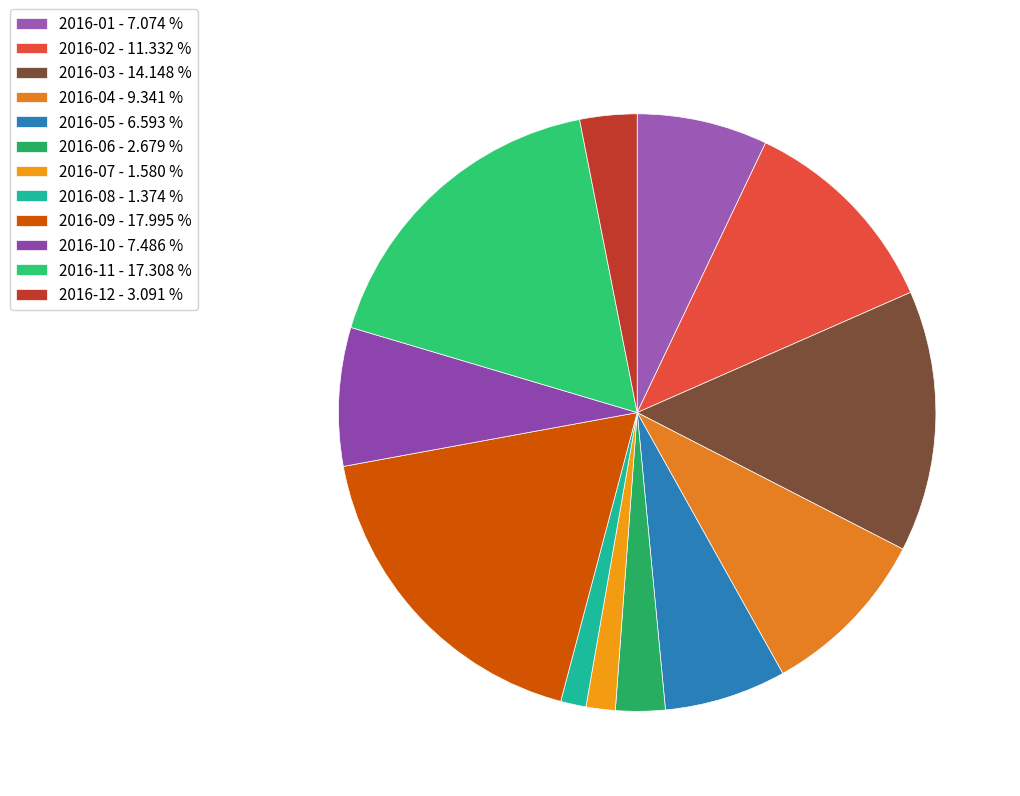

Which has a higher value, 2016-09 or 2016-01?

2016-09